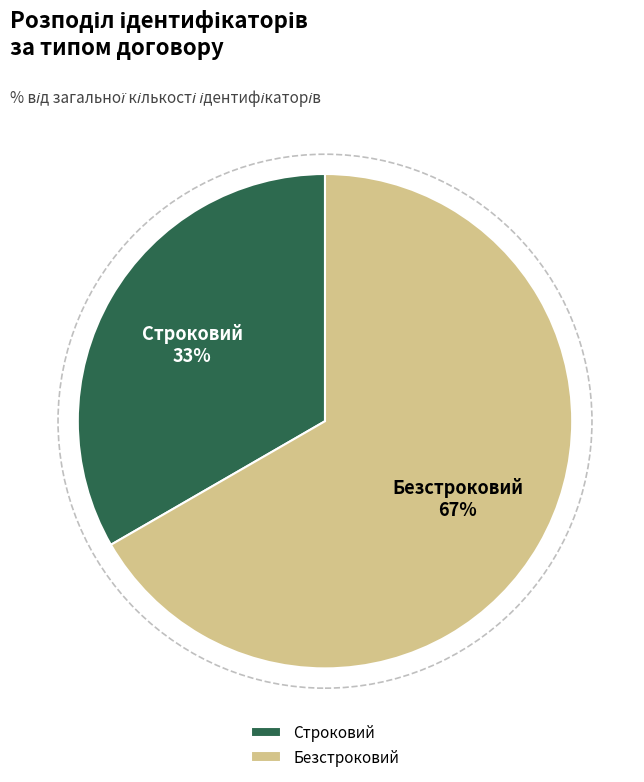

Between Безстроковий and Строковий, which is larger?

Безстроковий